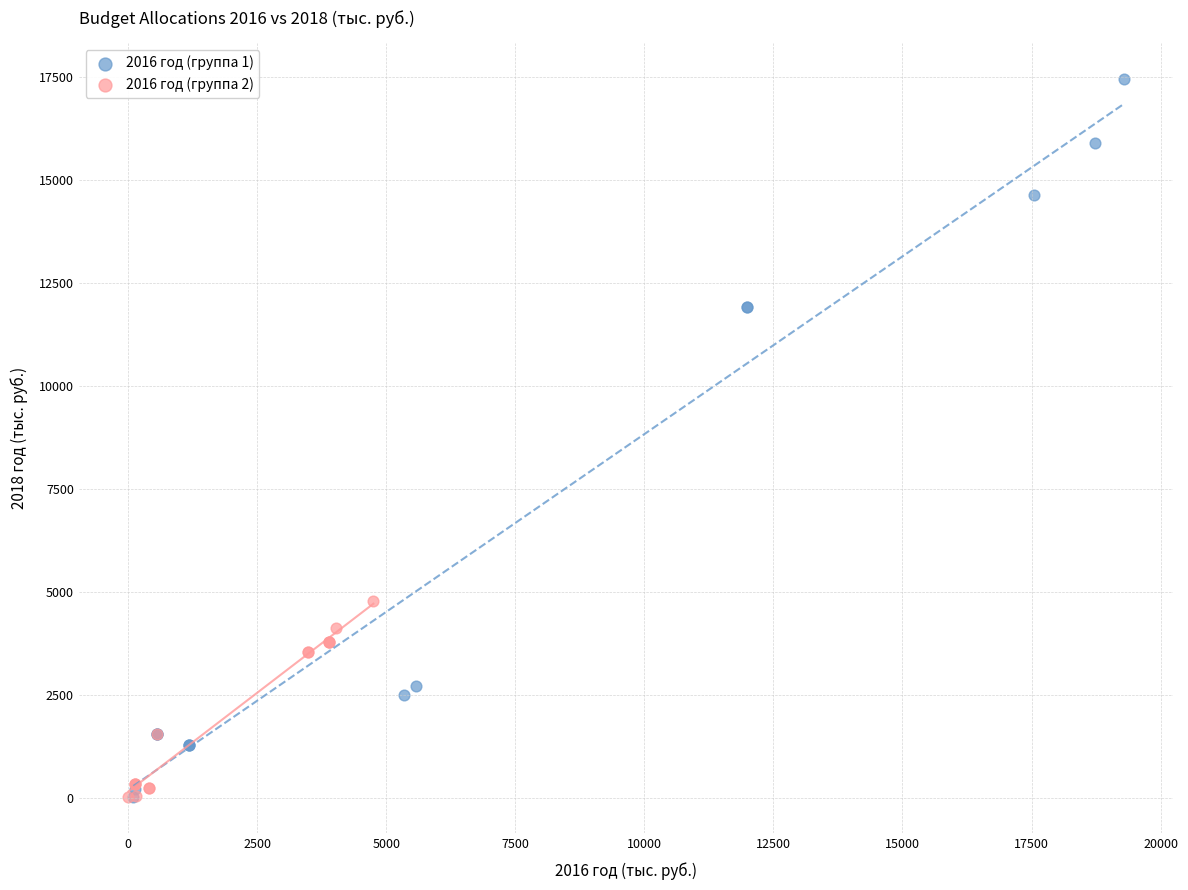

What are all the series names shown in the legend?

2016 год (группа 1), 2016 год (группа 2)